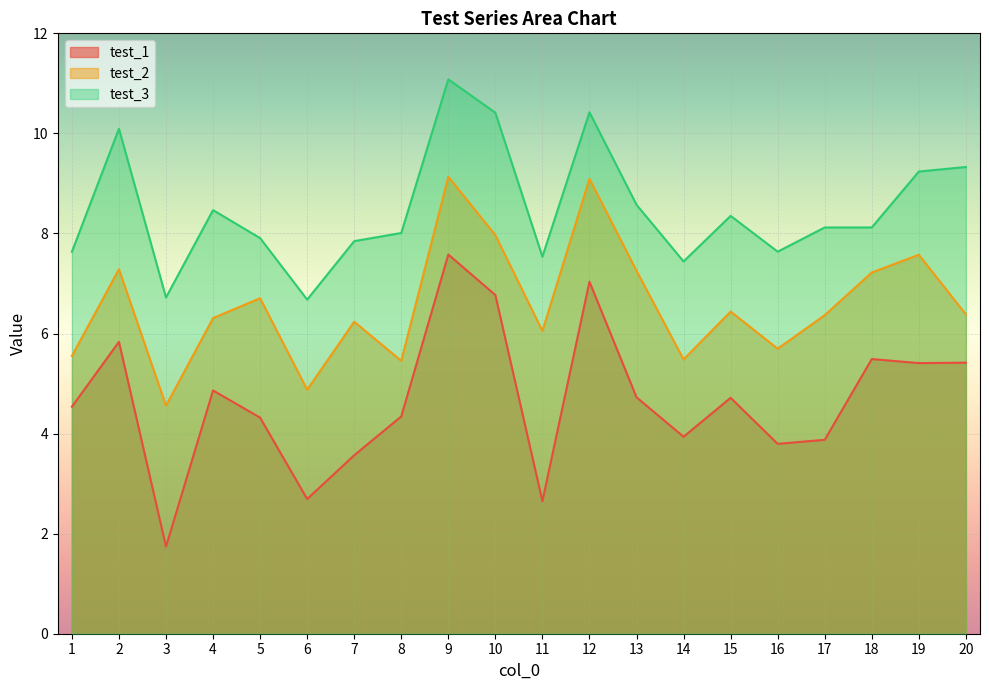

List the series in order of their overall mean, highest first.

test_3, test_2, test_1